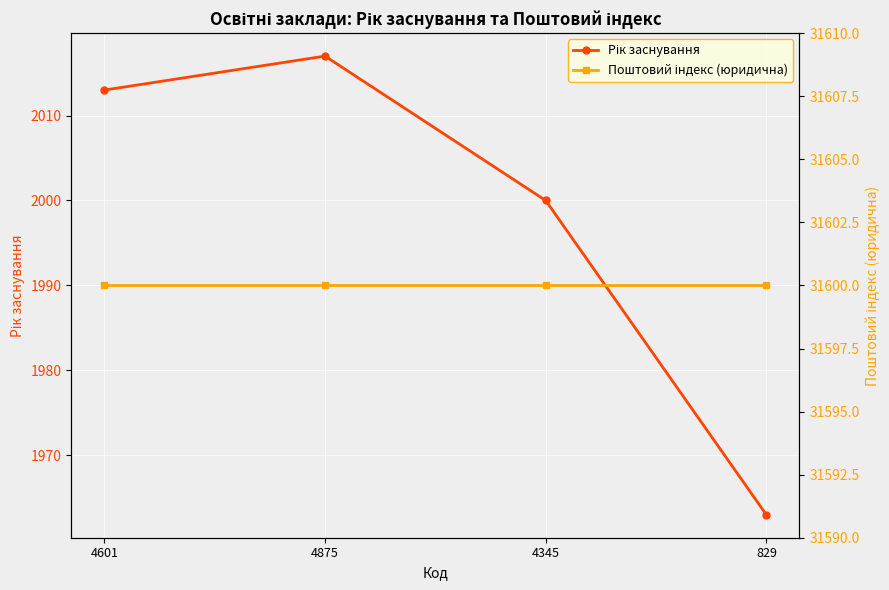

Is this an area chart (filled region under the line)?

No